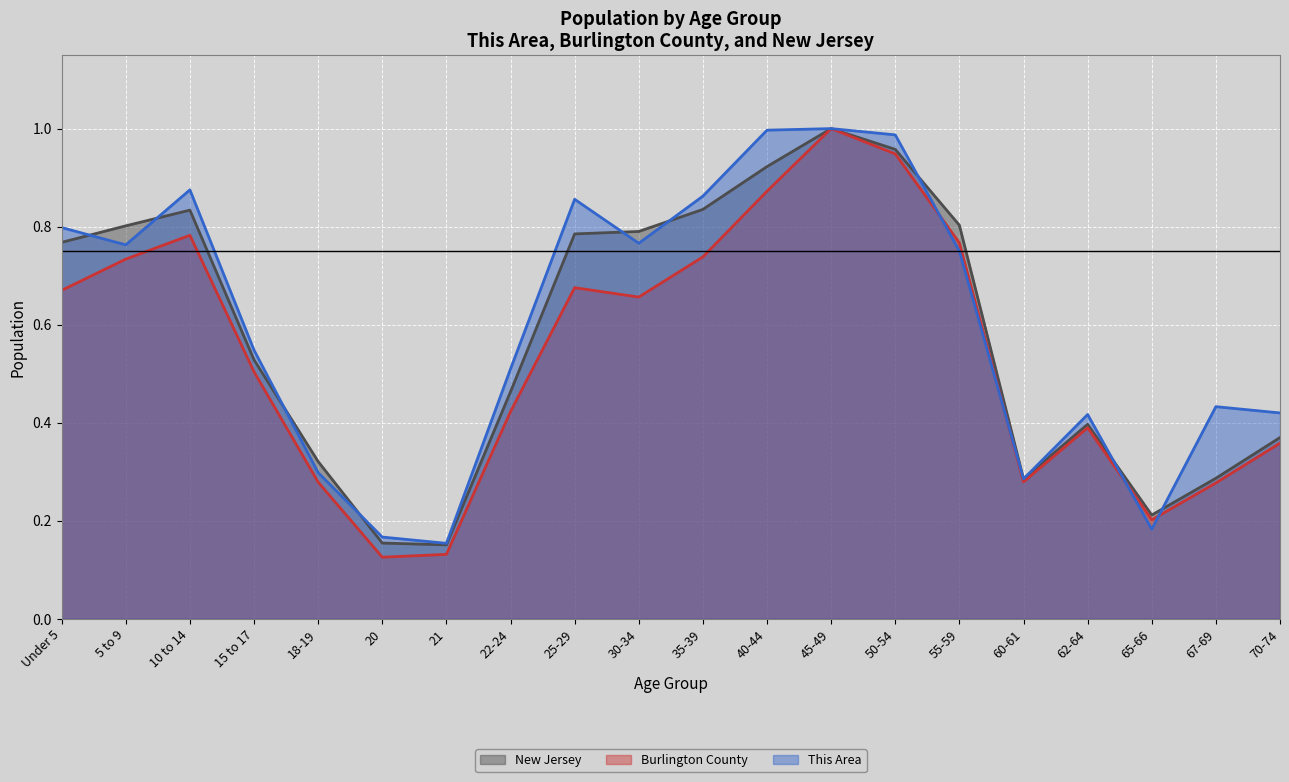

At which label does This Area reach its minimum?

21